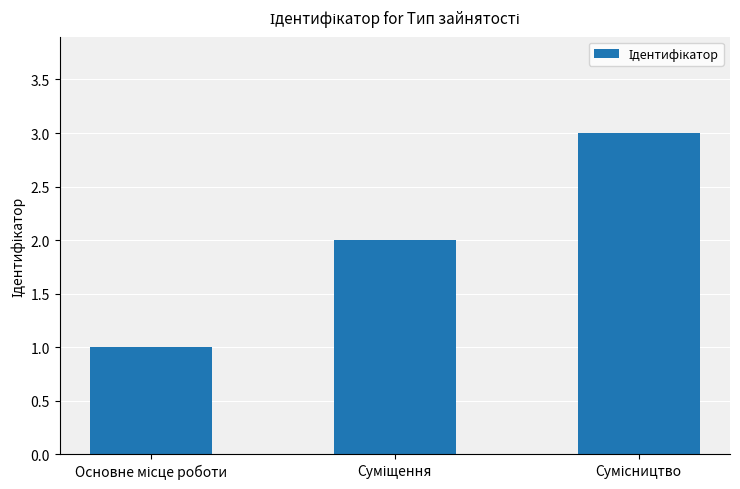

How many values are between 1 and 3?

3